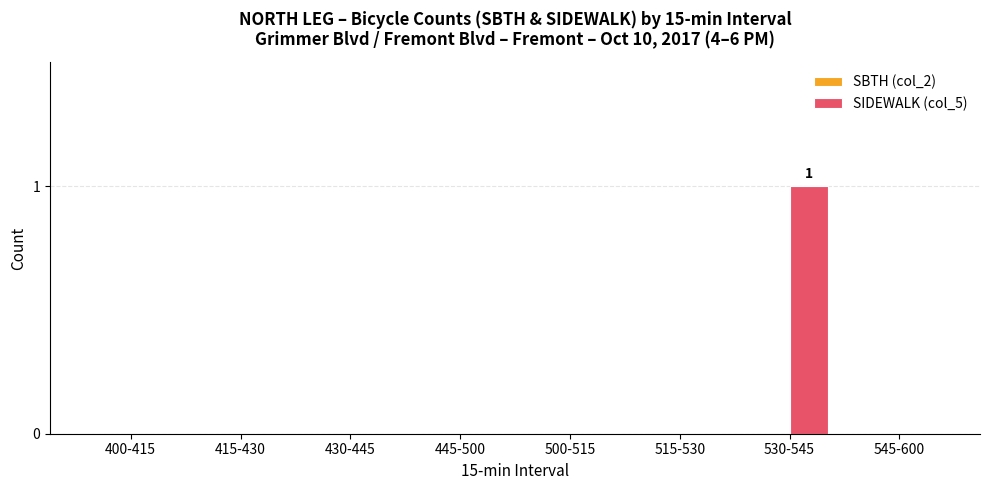

Reading left to right, list all the values displayed in this chart.

400-415=0	415-430=0	430-445=0	445-500=0	500-515=0	515-530=0	530-545=1	545-600=0